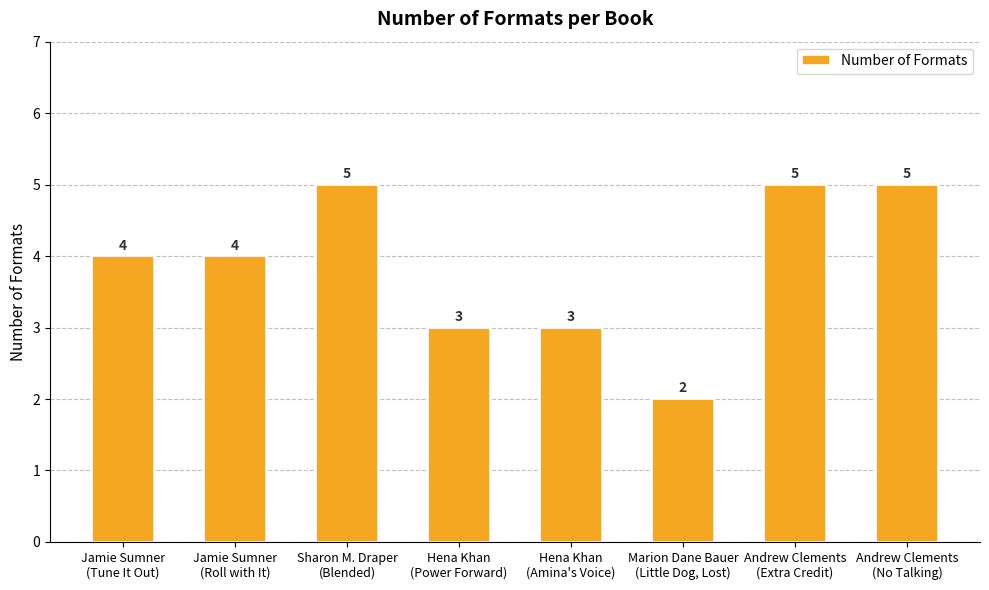

What is the difference between the maximum and minimum values?

3